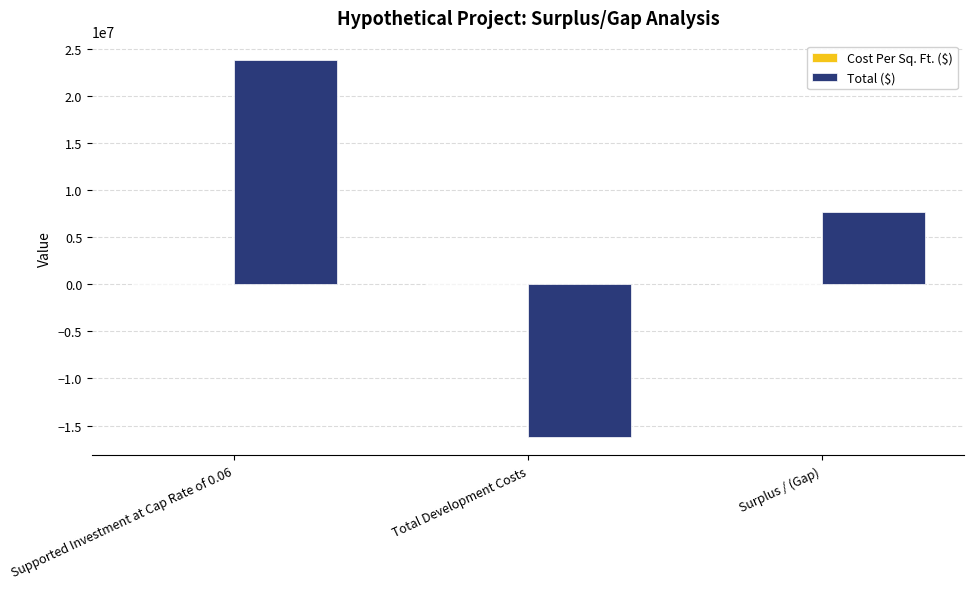

What is the maximum value shown in the chart?

23910000.0